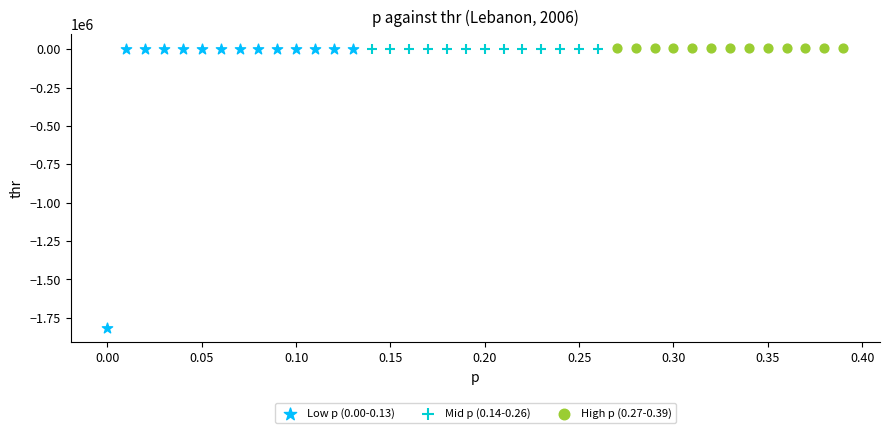

Which series has the largest Y range (max minus min)?

Low p (0.00-0.13)